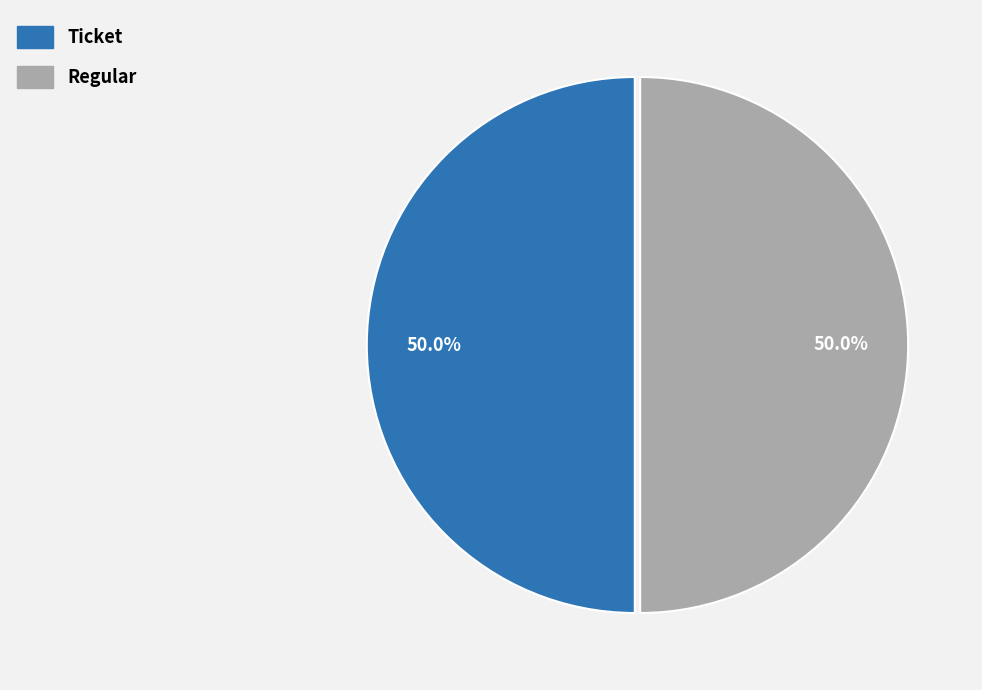

To the nearest percent, what is the average slice percentage?

50%